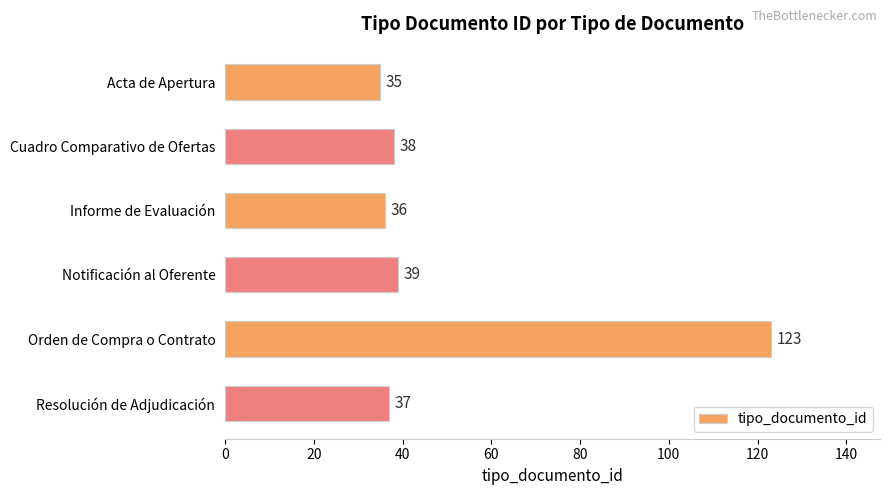

List the labels in order of value, largest first.

Orden de Compra o Contrato, Notificación al Oferente, Cuadro Comparativo de Ofertas, Resolución de Adjudicación, Informe de Evaluación, Acta de Apertura